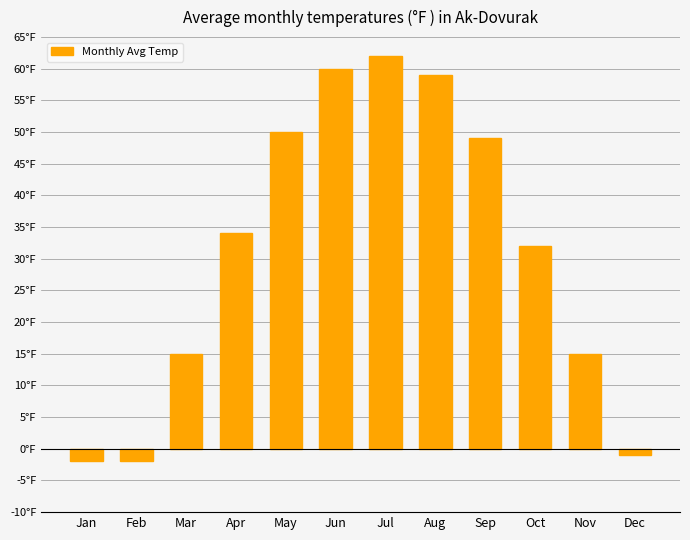

Reading left to right, what are all the values shown in this chart?

Jan=-2	Feb=-2	Mar=15	Apr=34	May=50	Jun=60	Jul=62	Aug=59	Sep=49	Oct=32	Nov=15	Dec=-1